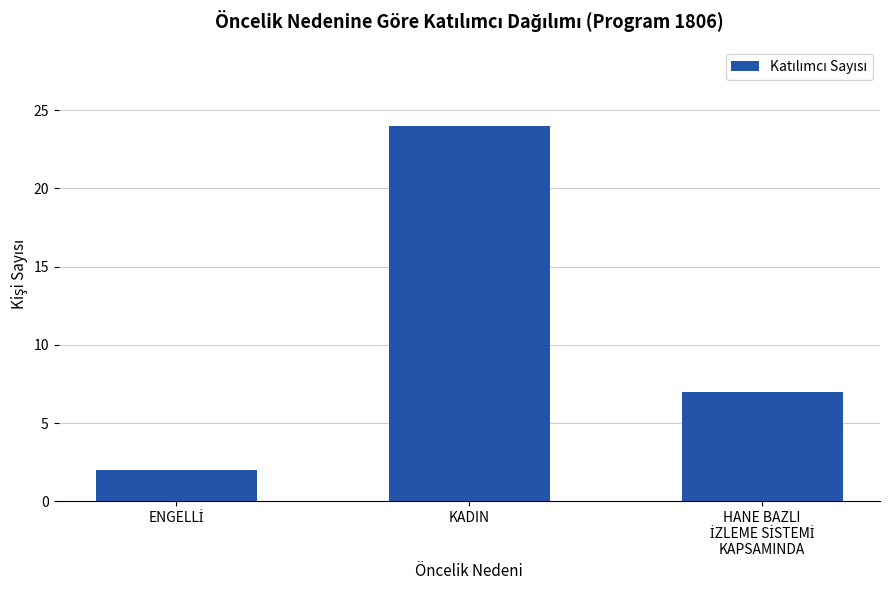

How many values are between 2 and 24?

3